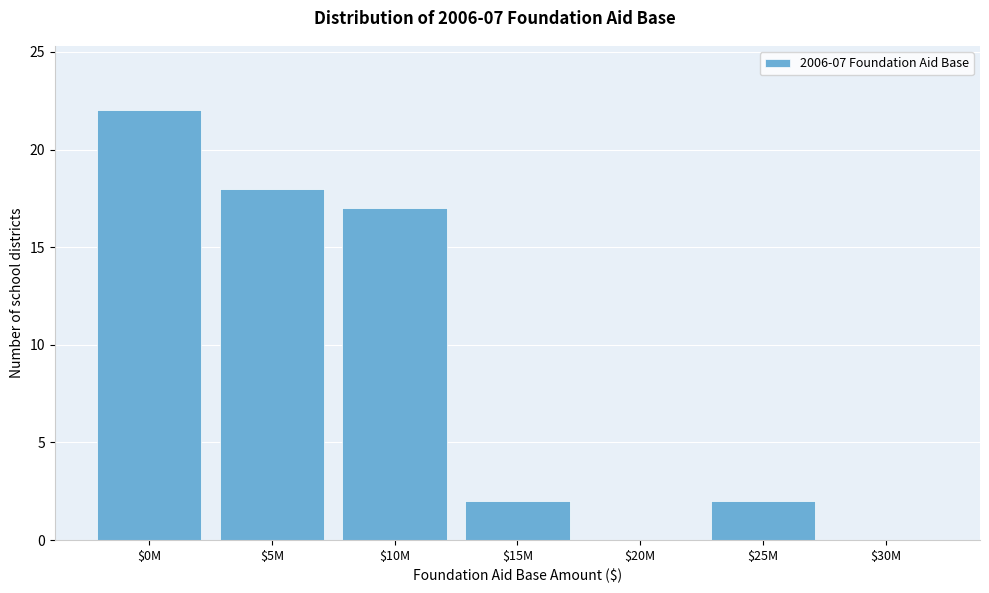

The value at $15M is 2. True or false?

True